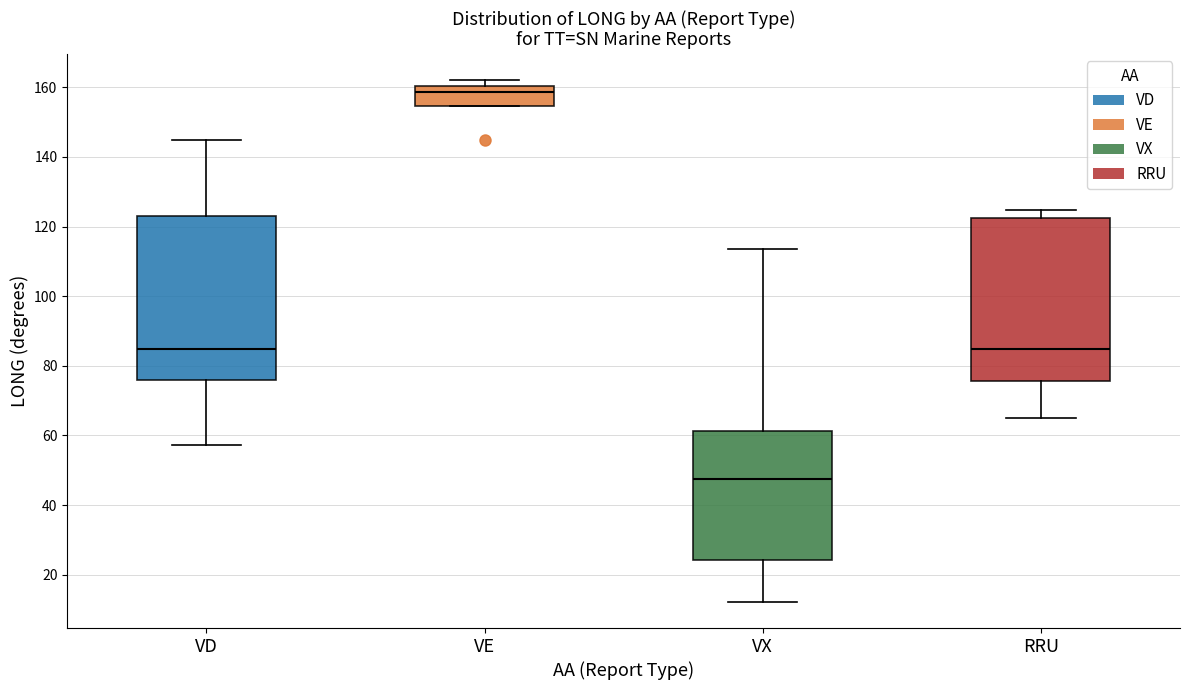

Reading left to right, transcribe this box plot: for each box, give where its median line is, the range the box spans, and where its two whiskers end, as read against the y-axis. The values are not printed on the chart, so give them approximately, as read against the axis.

VD: median 84, box 76 to 124, whiskers 58 to 144
VE: median 158, box 154 to 160, whiskers 154 to 162
VX: median 48, box 24 to 62, whiskers 12 to 114
RRU: median 84, box 76 to 122, whiskers 64 to 124